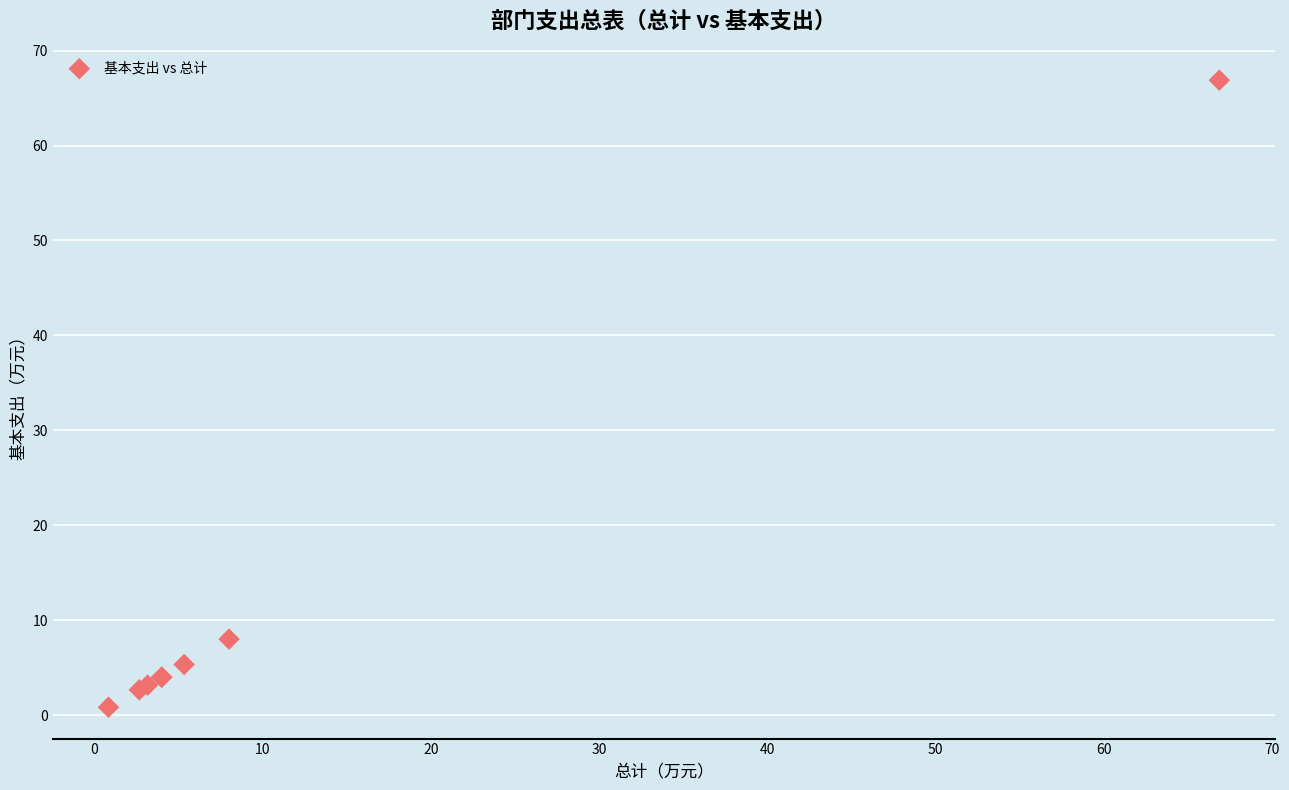

What Y value in the scatter plot is closest to 33?

8.0